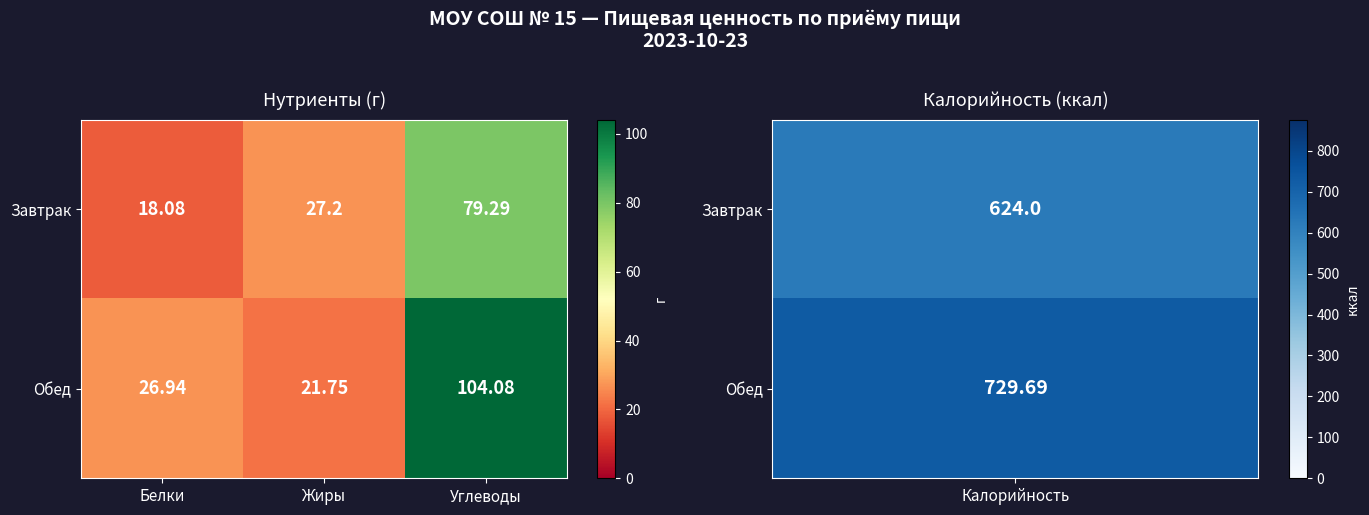

Rank the series by their average value, from highest to lowest.

Обед, Завтрак